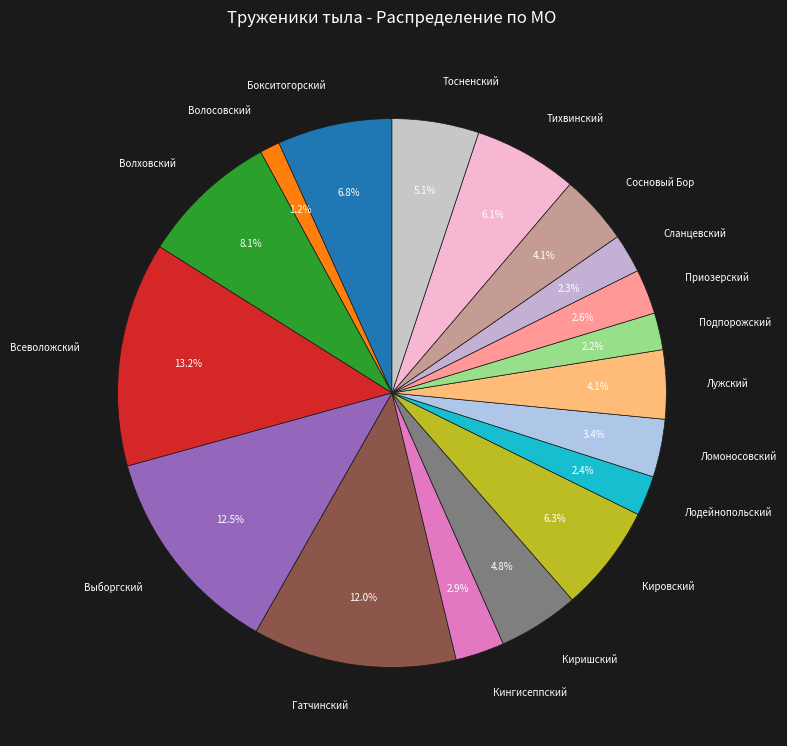

Is it true that Гатчинский is 17% of the pie?

False